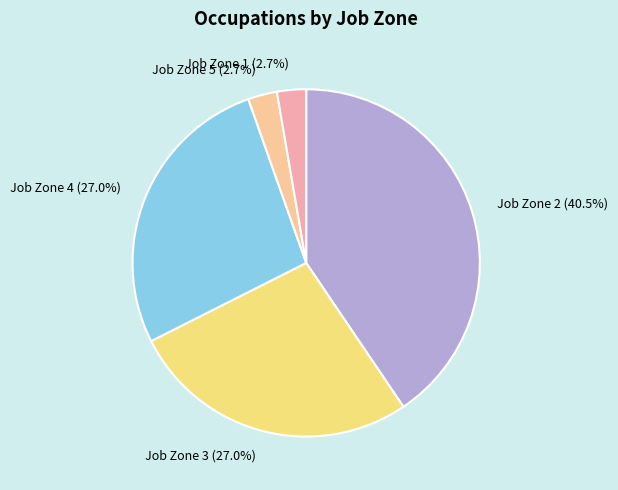

What is the ratio of the value at Job Zone 3 to the value at Job Zone 4?

1.0